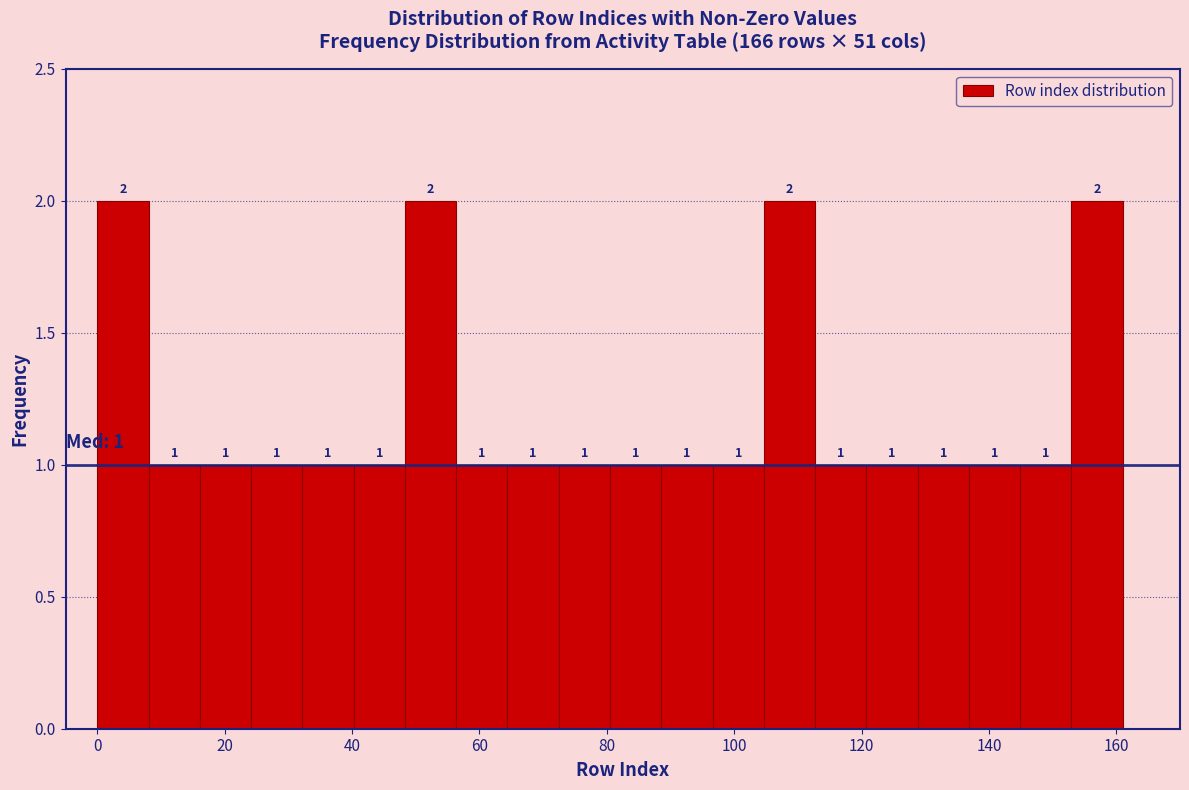

How tall is the bar that spans 24 to 32 on the x-axis? The bar edges are not printed on the chart, so give them approximately, as read against the axis.

1